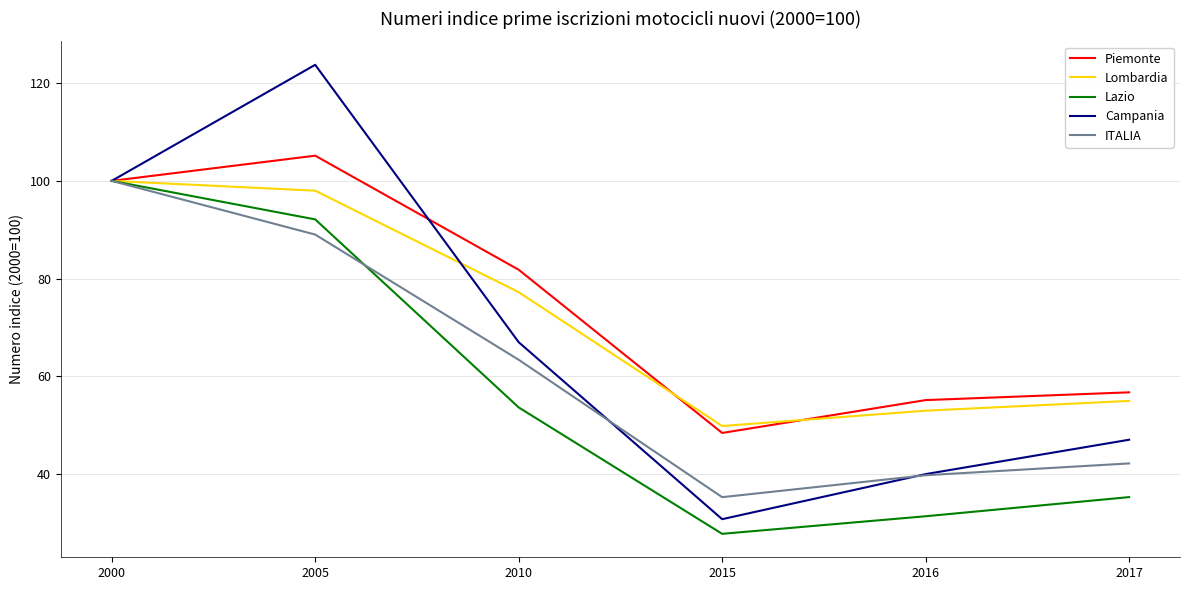

True or false: Piemonte has a value of 55.1 at 2016.

True